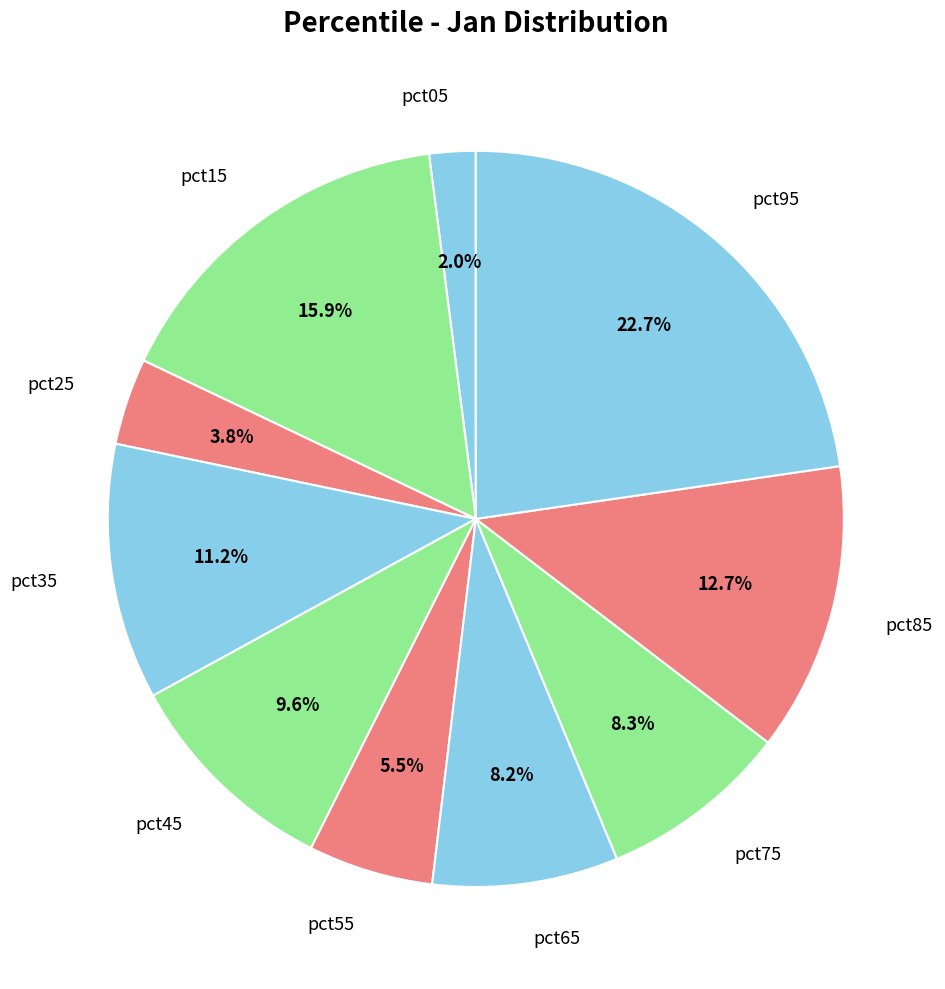

Does pct45 represent more than half of the total?

No